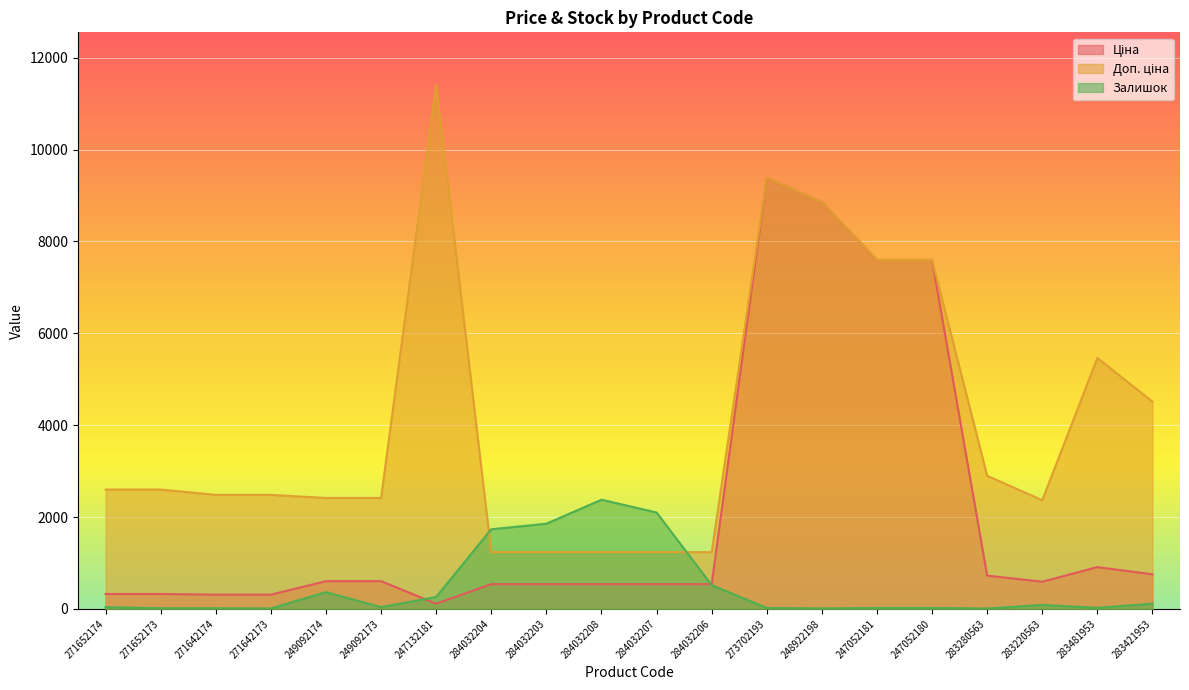

Reading right to left, what are all the values shown in this chart?

Ціна: 752.2	910.4	591.6	724.5	7596.5	7596.5	8856.7	9384.0	539.0	539.0	539.0	539.0	539.0	114.1	603.7	603.7	310.3	310.3	324.8	324.8
Доп. ціна: 4513.3	5462.3	2366.5	2897.8	7596.5	7596.5	8856.7	9384.0	1235.4	1235.4	1235.4	1235.4	1235.4	11410.0	2414.8	2414.8	2482.4	2482.4	2598.3	2598.3
Залишок: 113.0	24.0	86.0	9.0	21.0	20.0	11.0	20.0	518.0	2099.0	2377.0	1854.0	1734.0	260.0	39.0	365.0	10.0	14.0	15.0	38.0